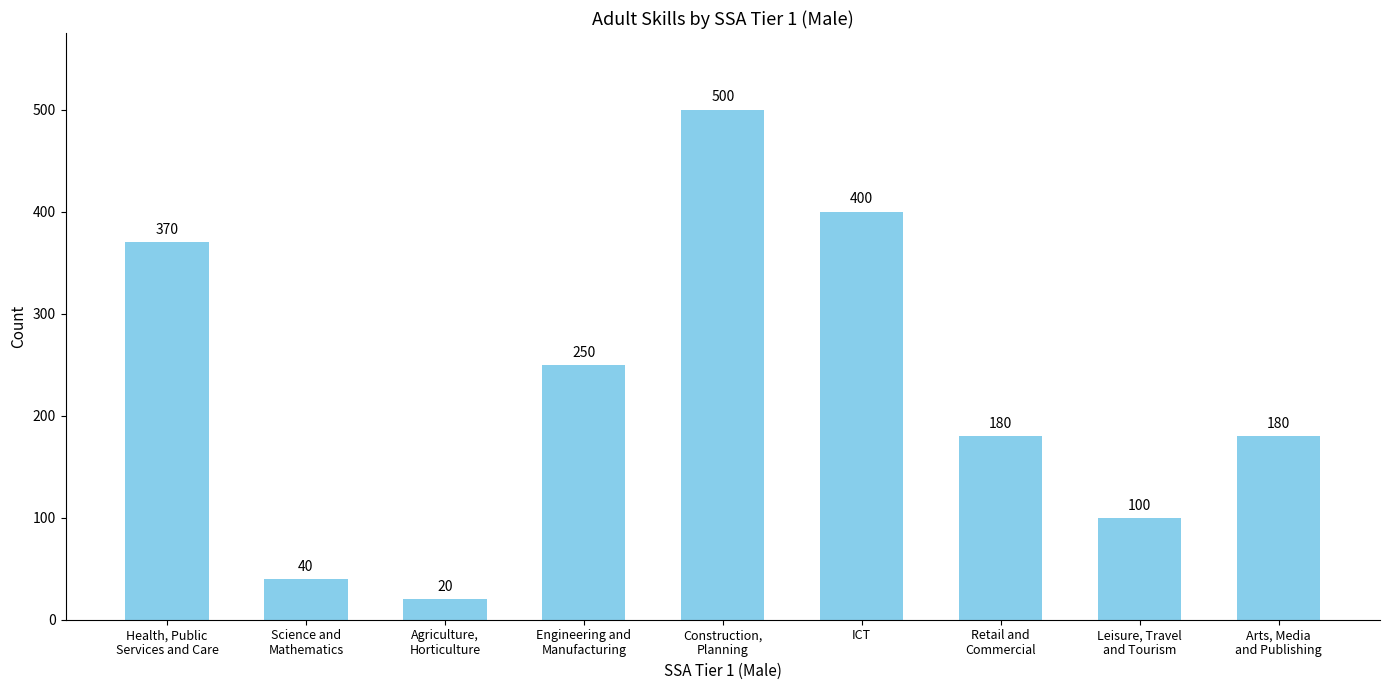

Between Agriculture,
Horticulture and Engineering and
Manufacturing, which is larger?

Engineering and
Manufacturing